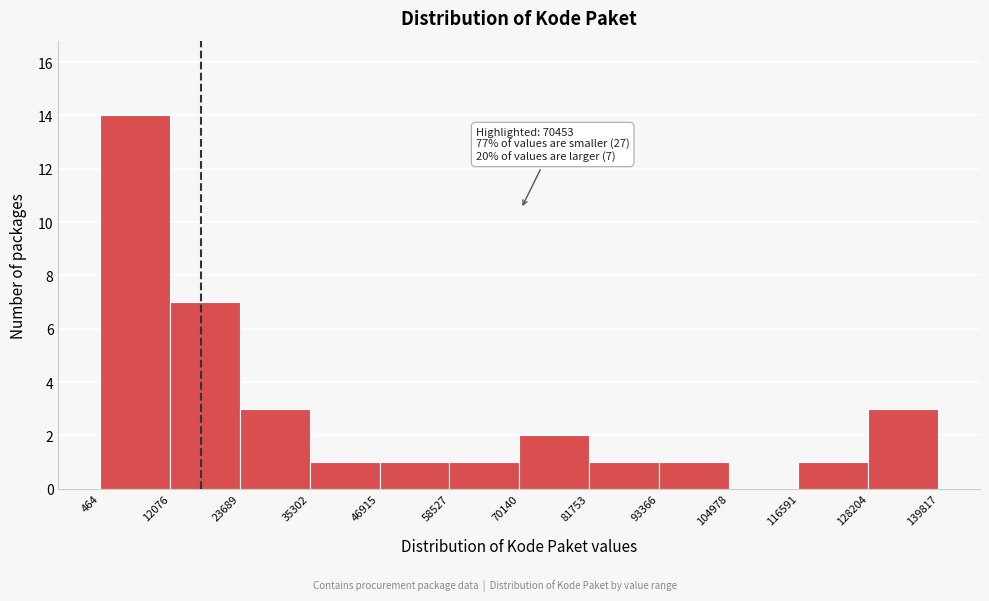

Over which range of the x-axis is the bar tallest?

464 to 12076